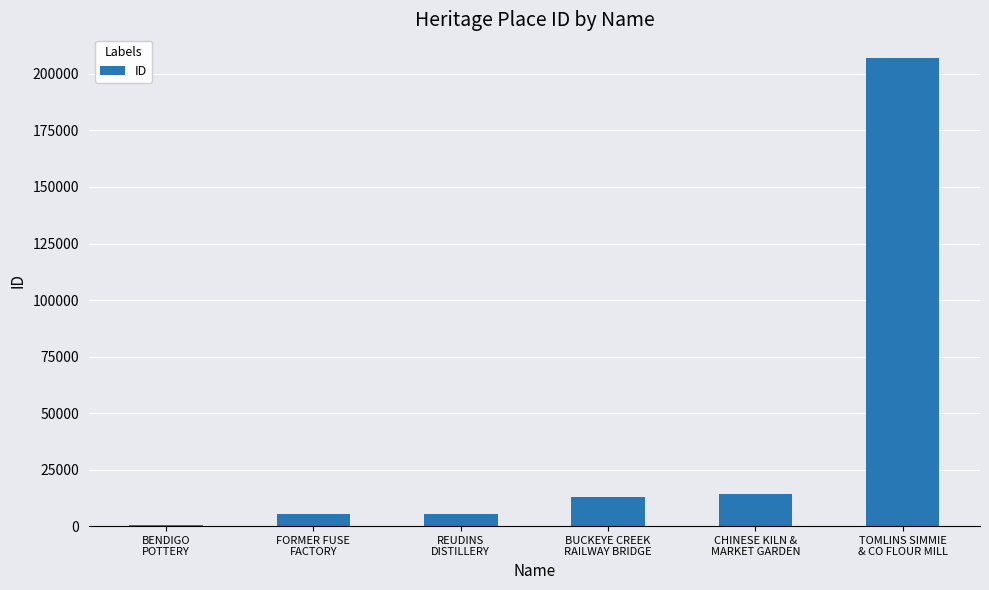

What is the maximum value shown in the chart?

207162